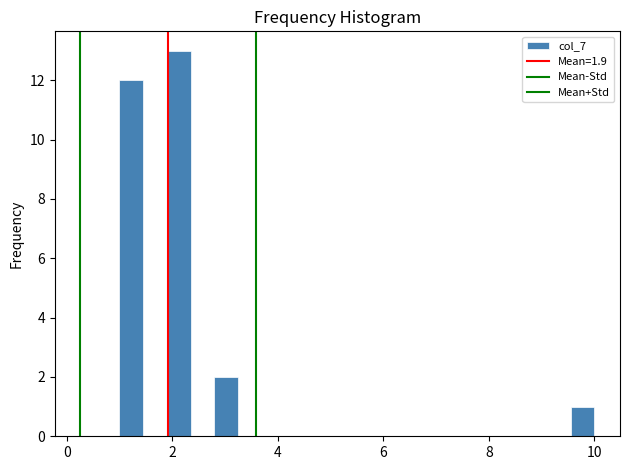

Read against the x-axis, roughly where is the centre of the tallest bar?

2.2